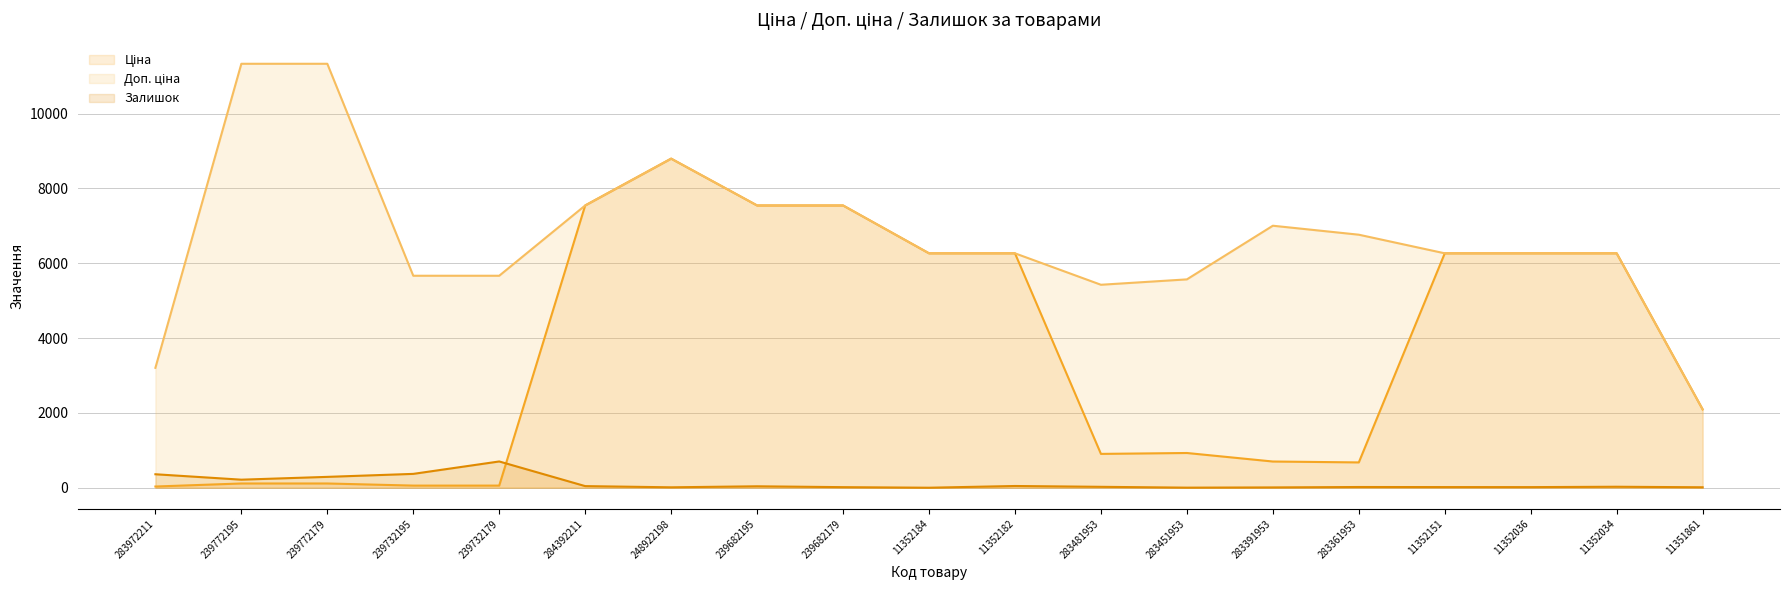

What is the difference between the Доп. ціна values at 11352151 and 283391953?

737.6